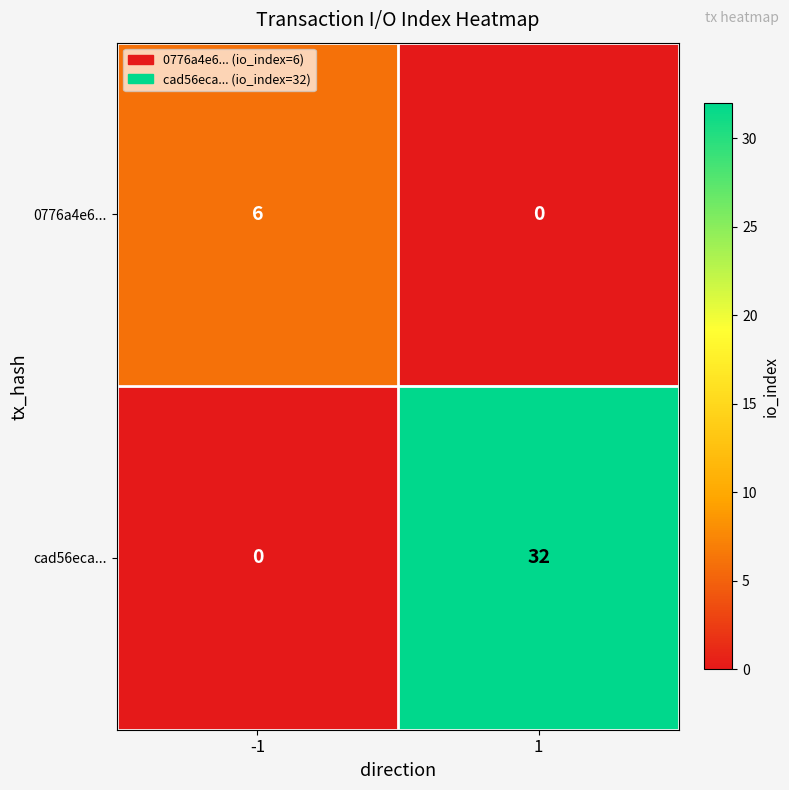

What is the difference between the maximum and minimum values in the 0776a4e6... series?

6